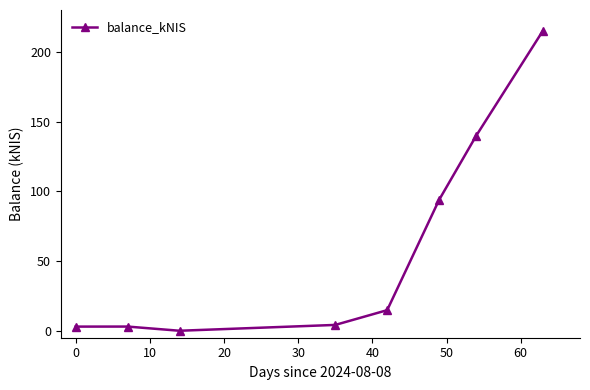

What is the difference between the maximum and minimum values?

215.1